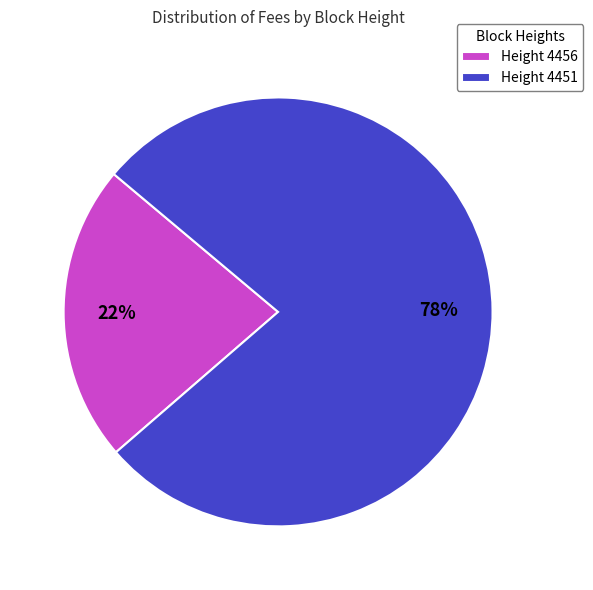

Combined, do Height 4456 and Height 4451 account for over 50%?

Yes